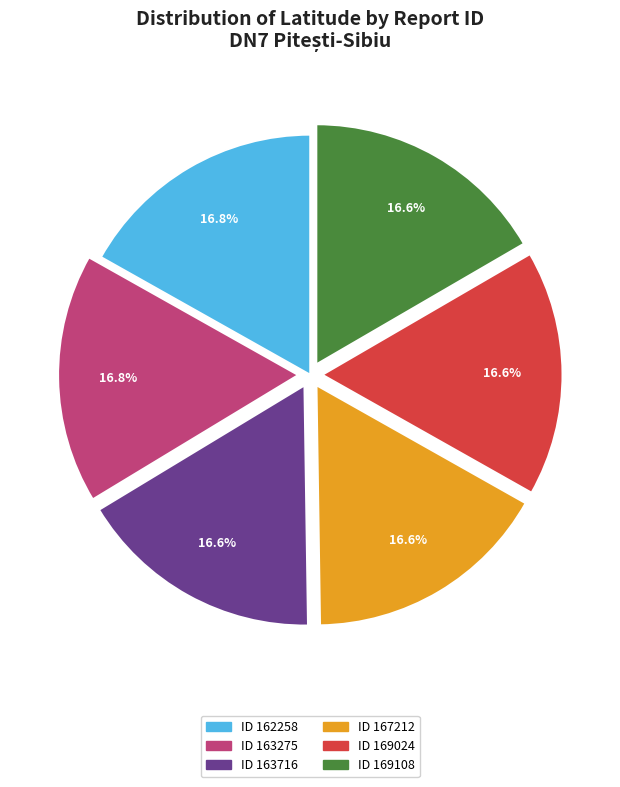

Is there any slice that represents more than half of the pie?

No